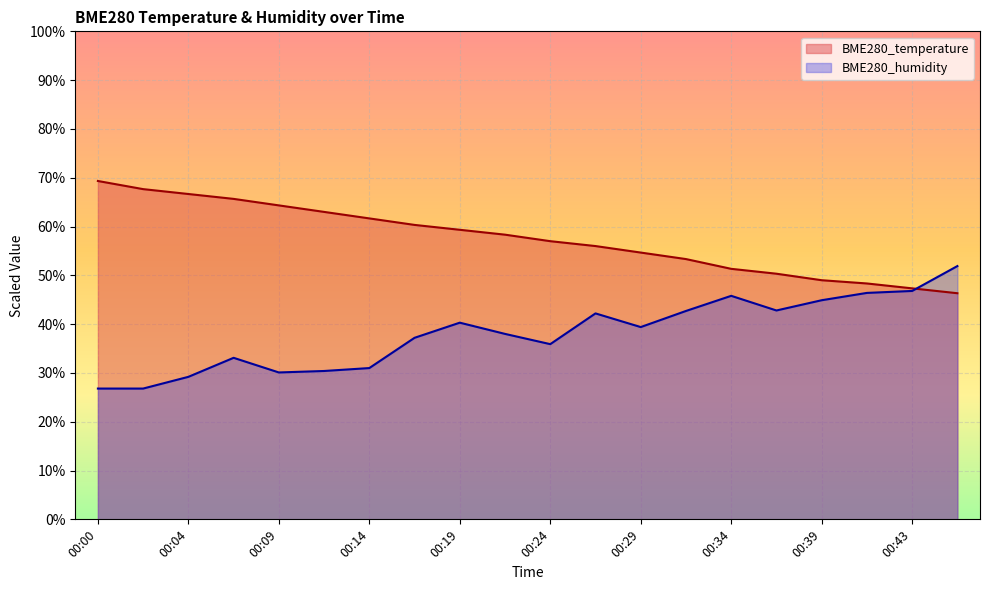

How many interior local valleys does the BME280_humidity series have?

4